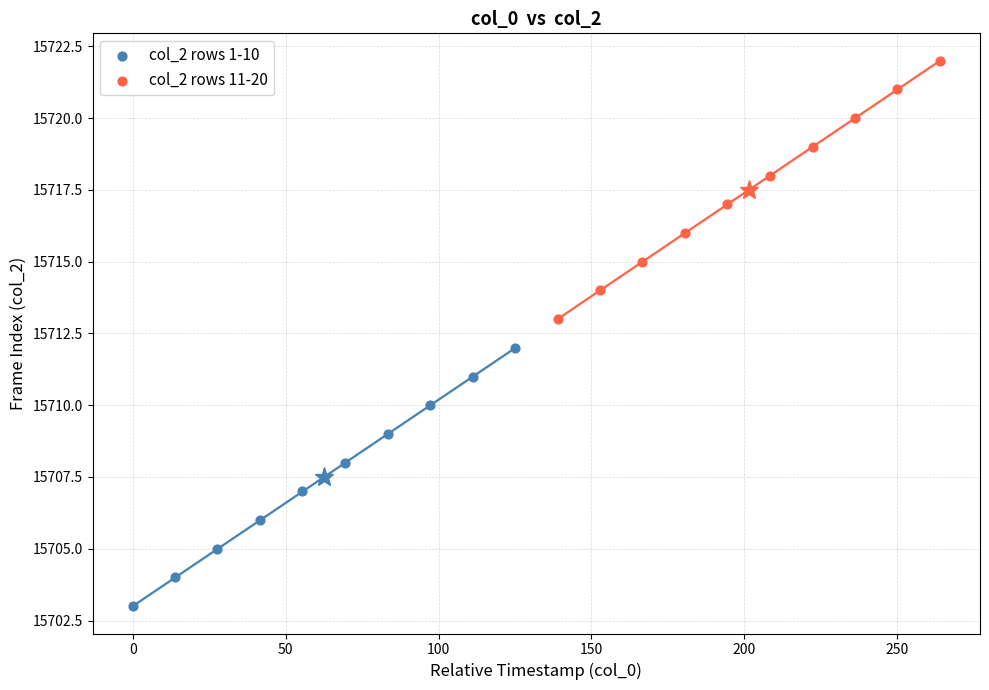

Which series reaches the maximum Y coordinate?

col_2 rows 11-20